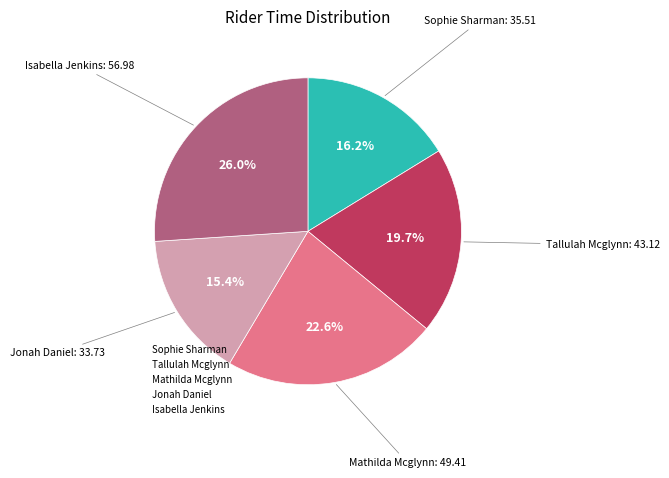

Which category has the smallest portion of the pie?

Jonah Daniel